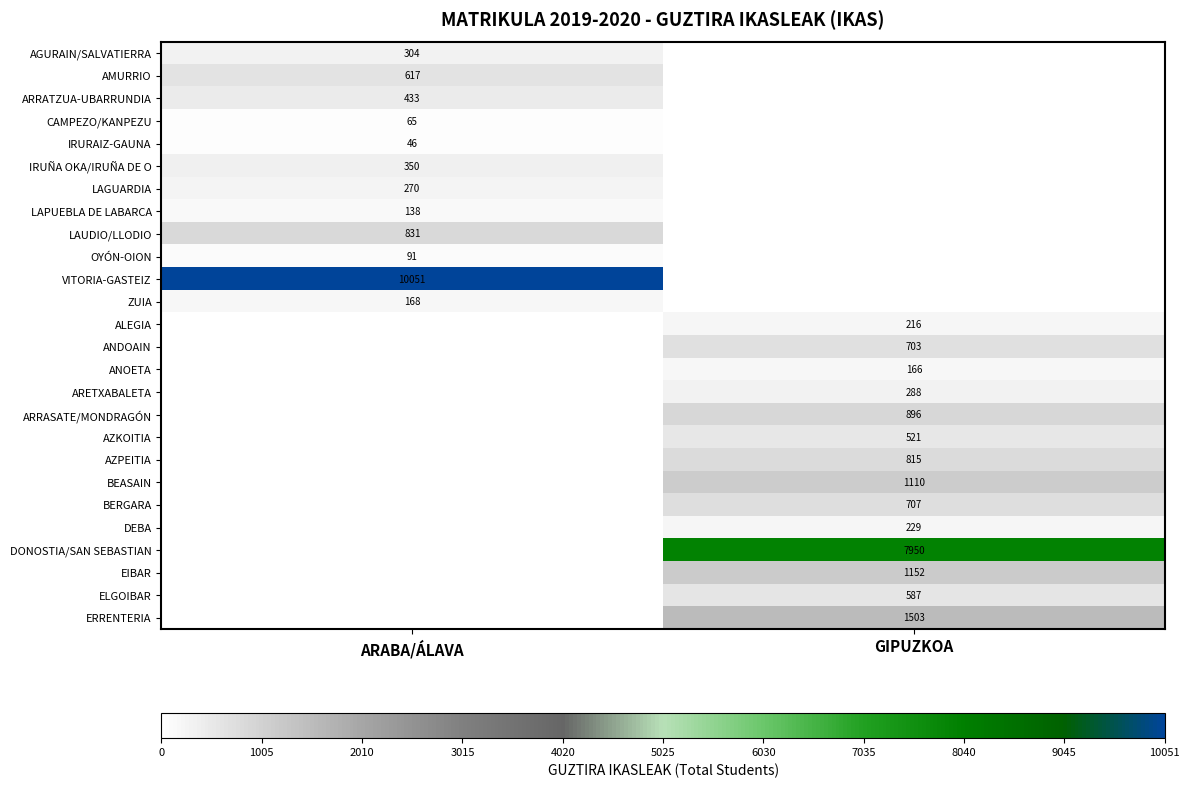

True or false: ANOETA has a value of 100 at GIPUZKOA.

False